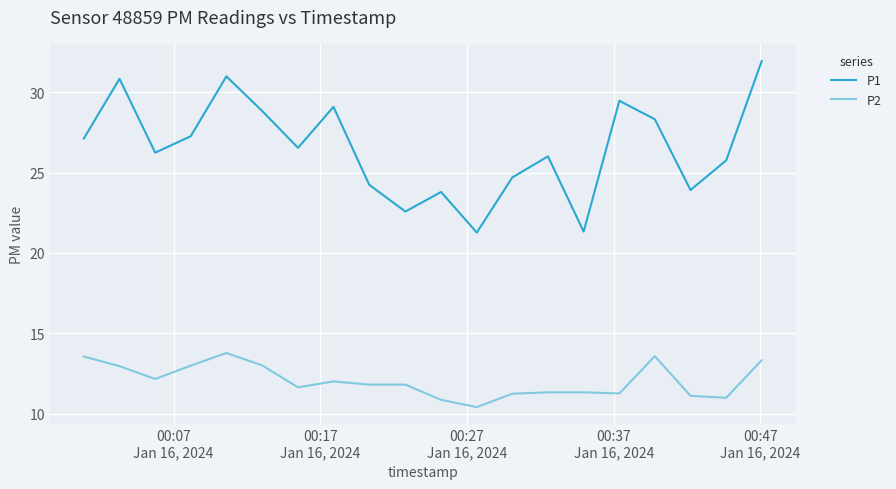

List the series in order of their peak value, lowest first.

P2, P1